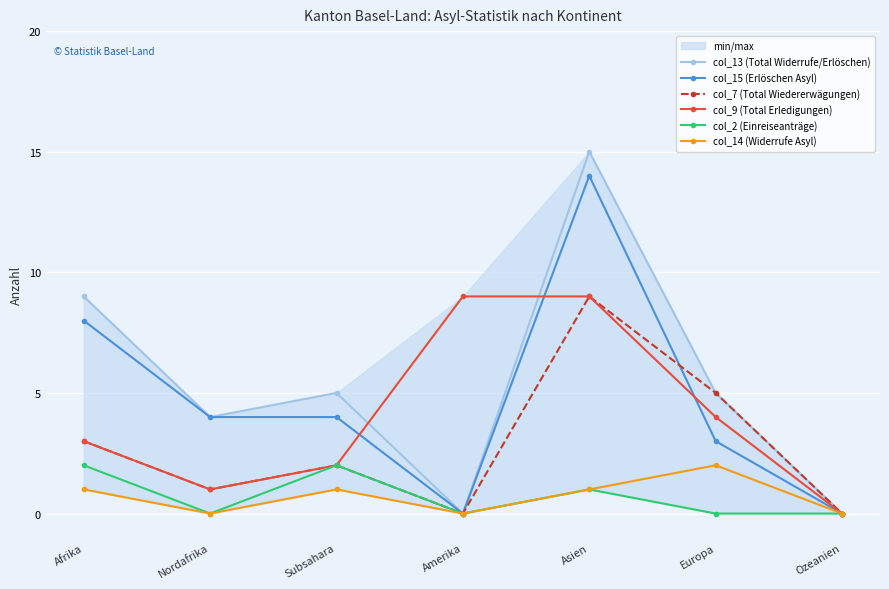

At which label is col_2 (Einreiseanträge) closest to 1?

Asien